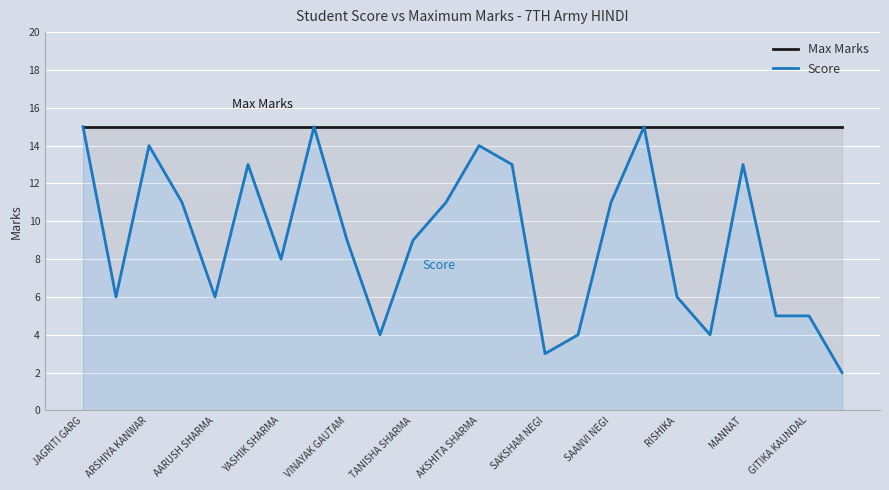

True or false: Score and Max Marks cross at least once.

False